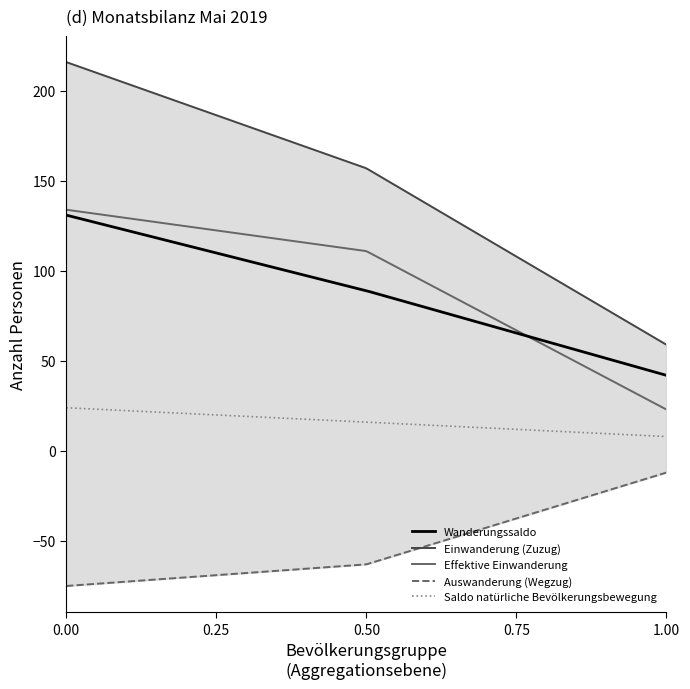

What is the minimum value for Wanderungssaldo?

42.0